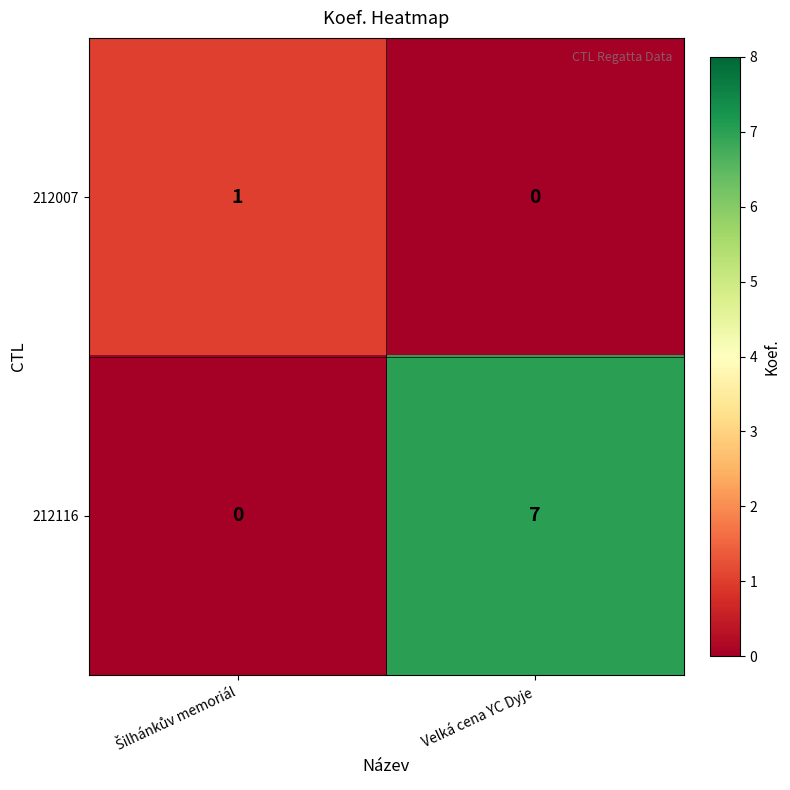

List the series in order of their overall mean, highest first.

212116, 212007